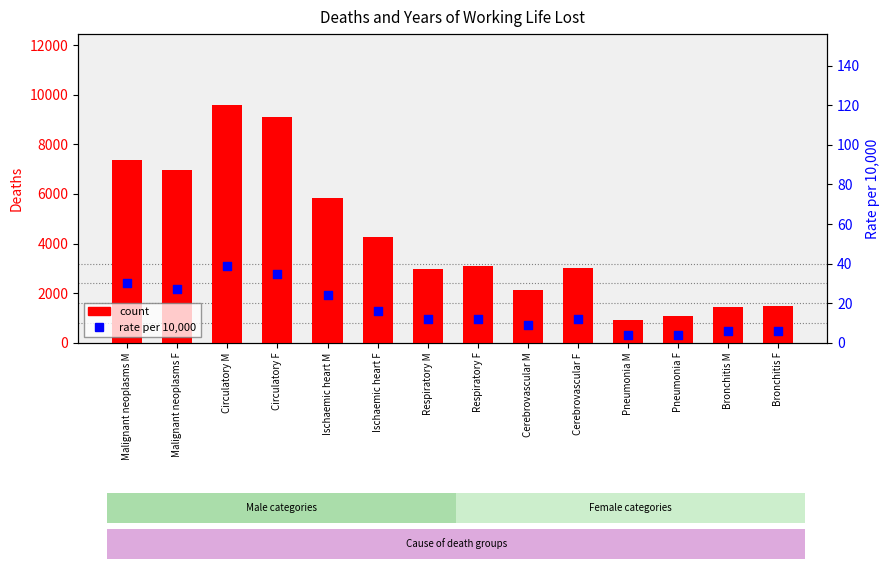

Which series contains the highest Y value?

count